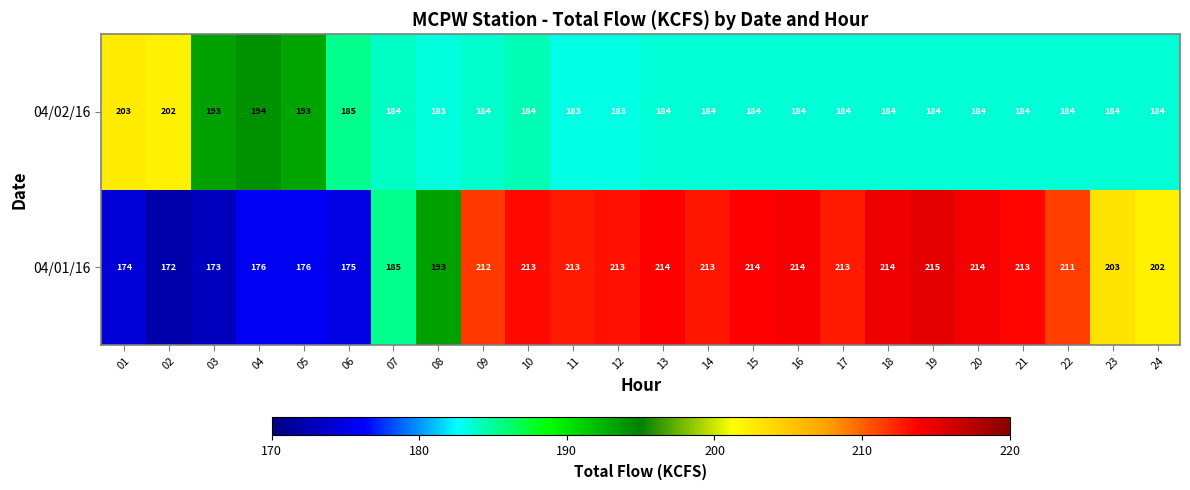

At which label is 04/01/16 closest to 193?

08